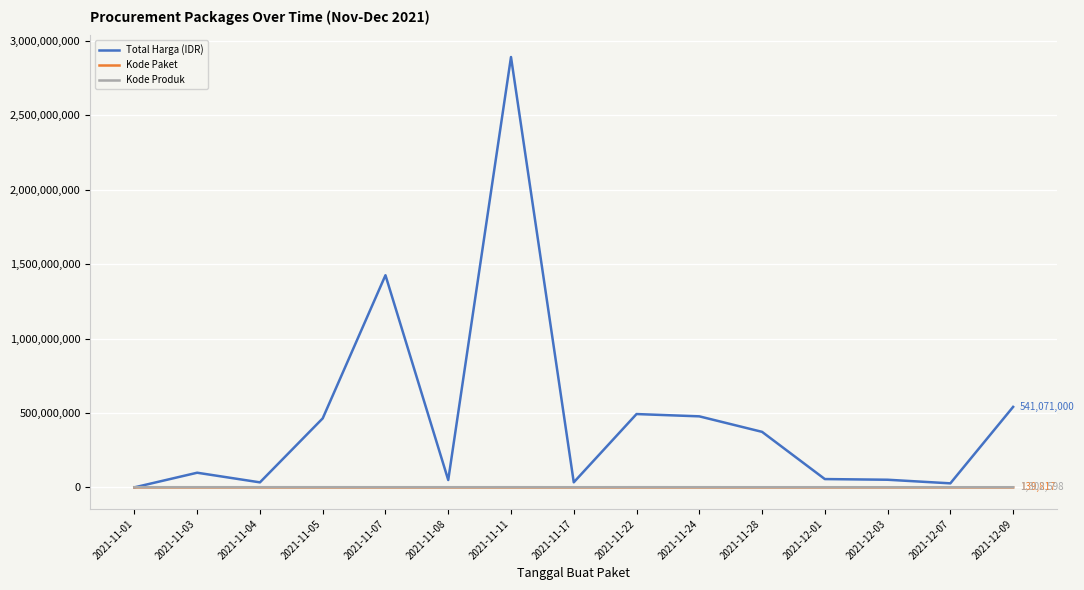

The value of Total Harga (IDR) at 2021-12-09 is 541071000. True or false?

True